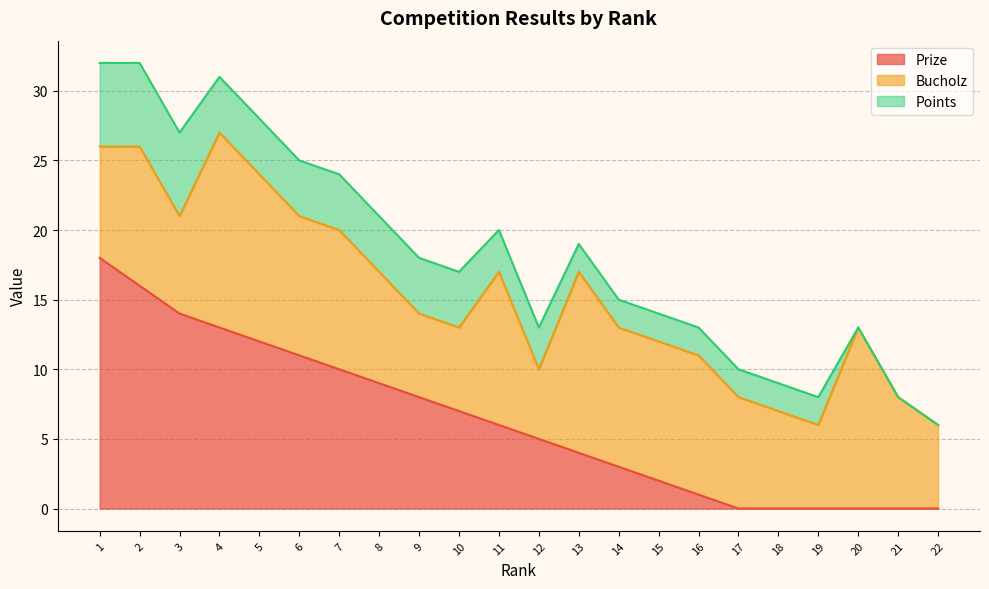

How many series are shown in this chart?

3